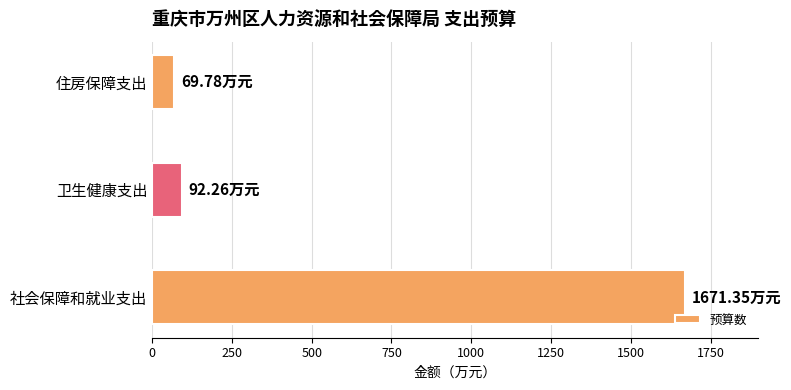

How many categories are shown in the chart?

3